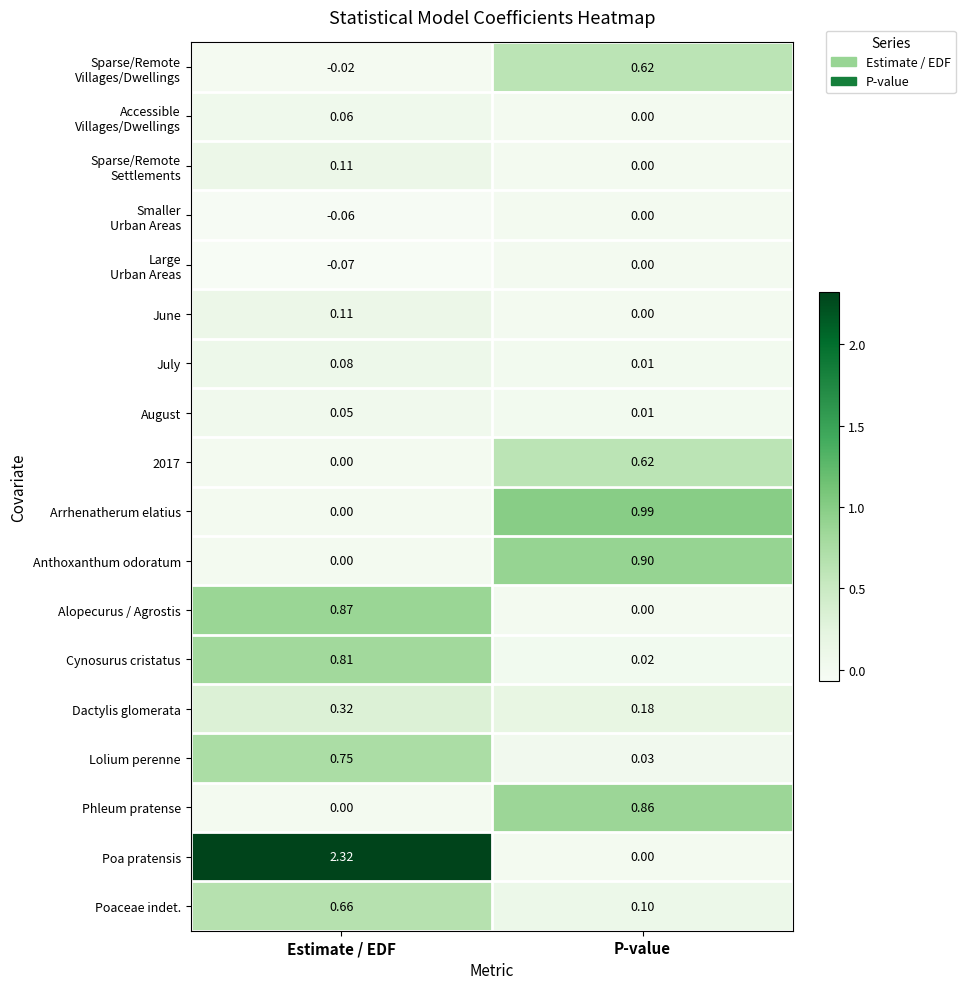

At which category is the sum across all series the highest?

Estimate / EDF